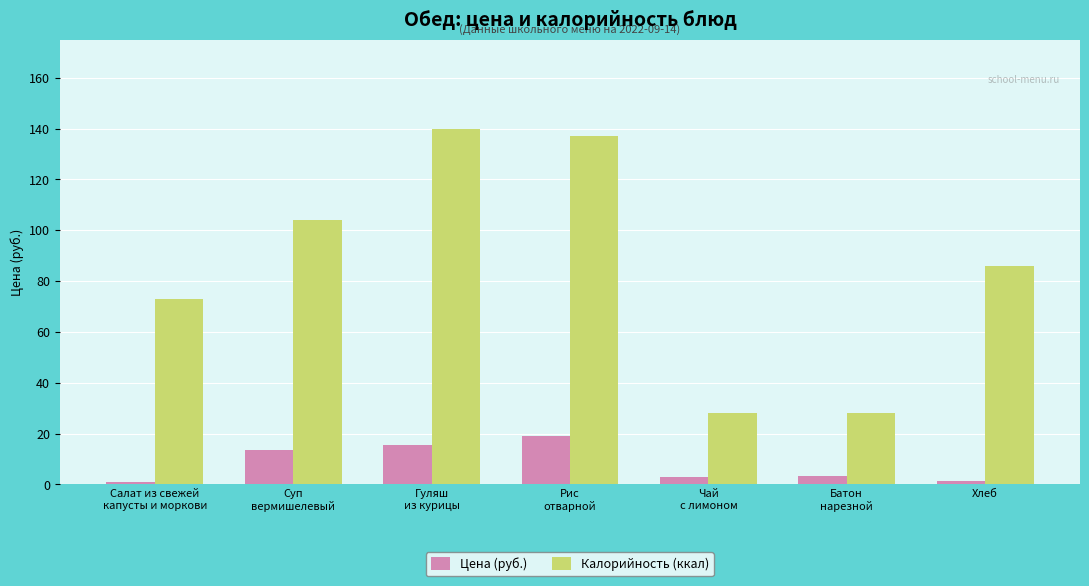

What are all the series names shown in the legend?

Цена (руб.), Калорийность (ккал)